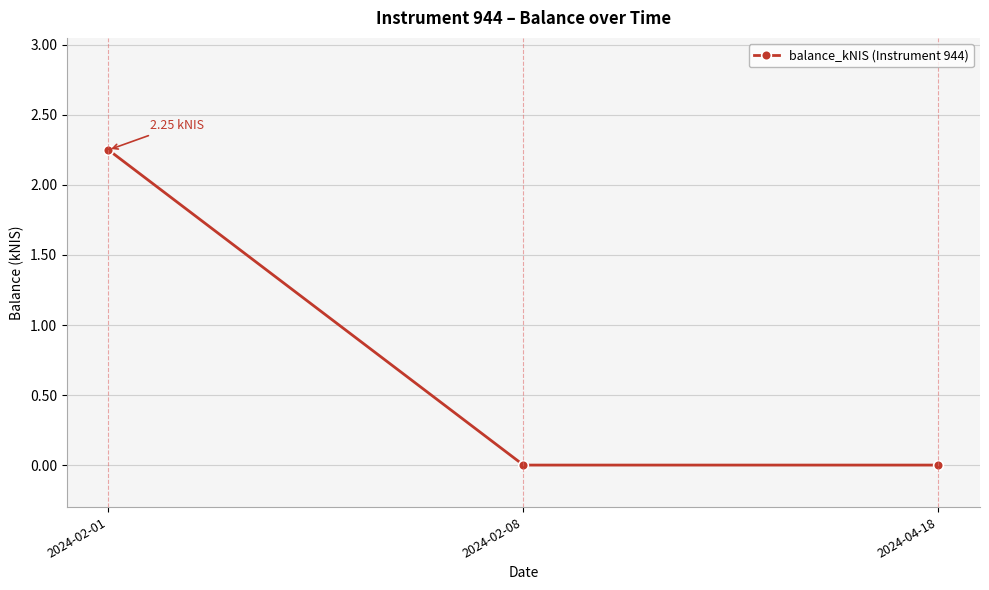

What is the label of the 3rd point from the right?

2024-02-01